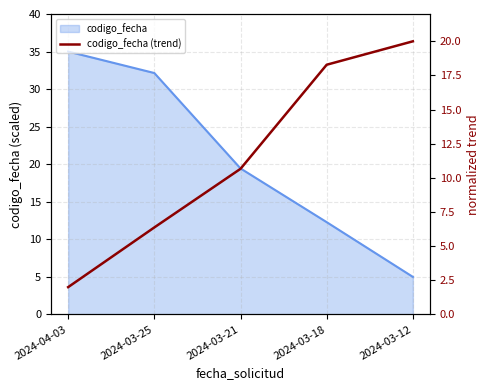

Reading right to left, transcribe all the data shown in this chart.

20.0	18.3	10.7	6.4	2.0